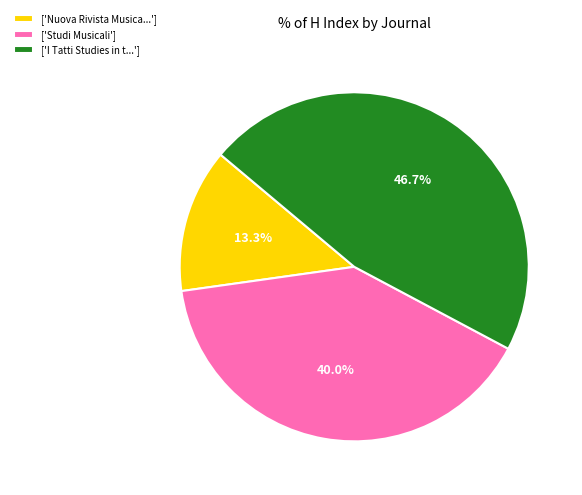

What is the ratio of the value at ['I Tatti Studies in t...'] to the value at ['Nuova Rivista Musica...']?

3.5